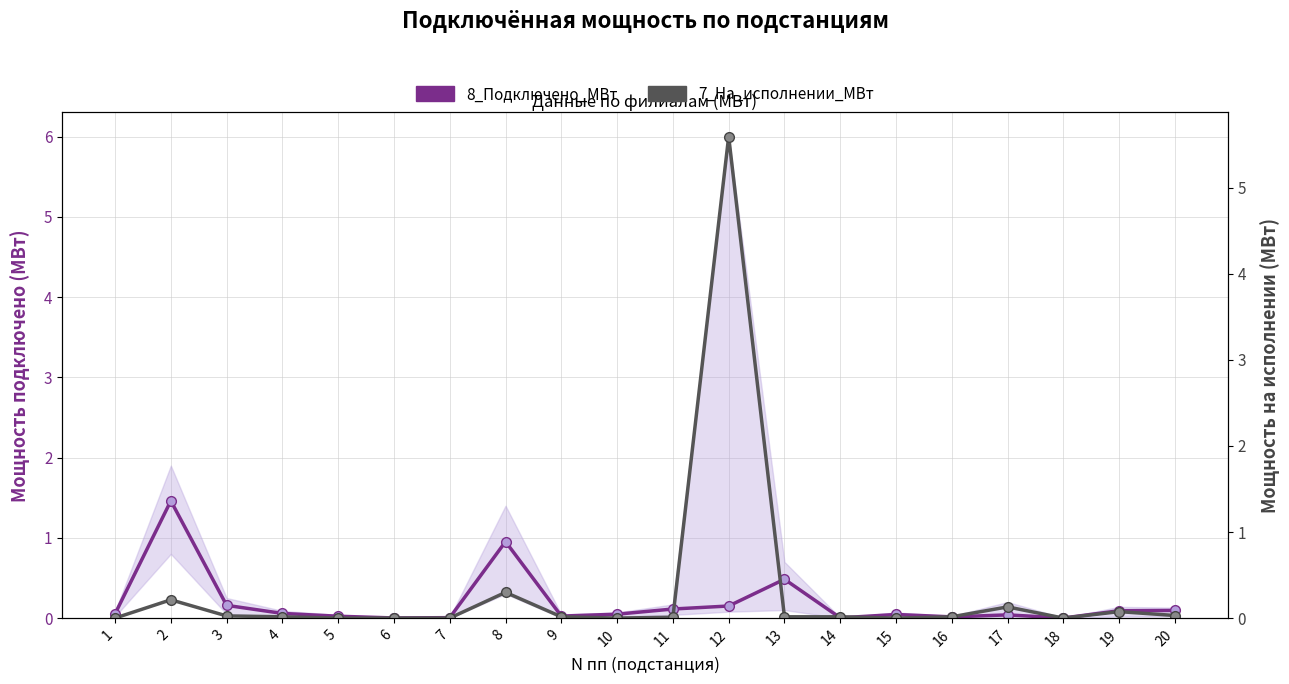

What is the sum of all 8_Подключено_МВт values?

3.8